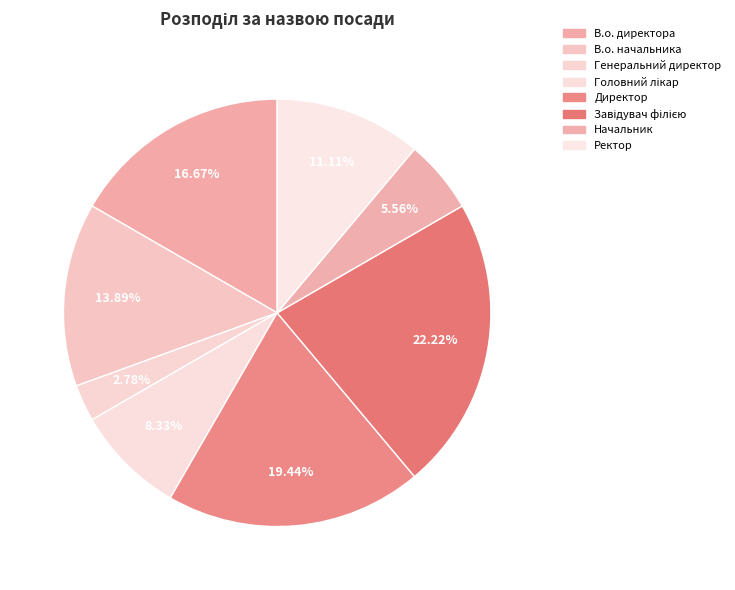

What is the smallest slice in the pie chart?

Генеральний директор